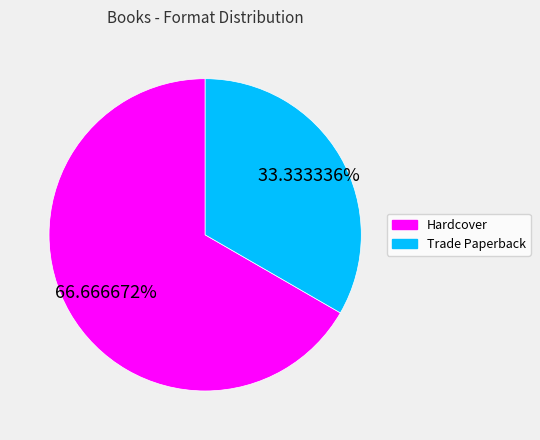

What is the majority slice?

Hardcover